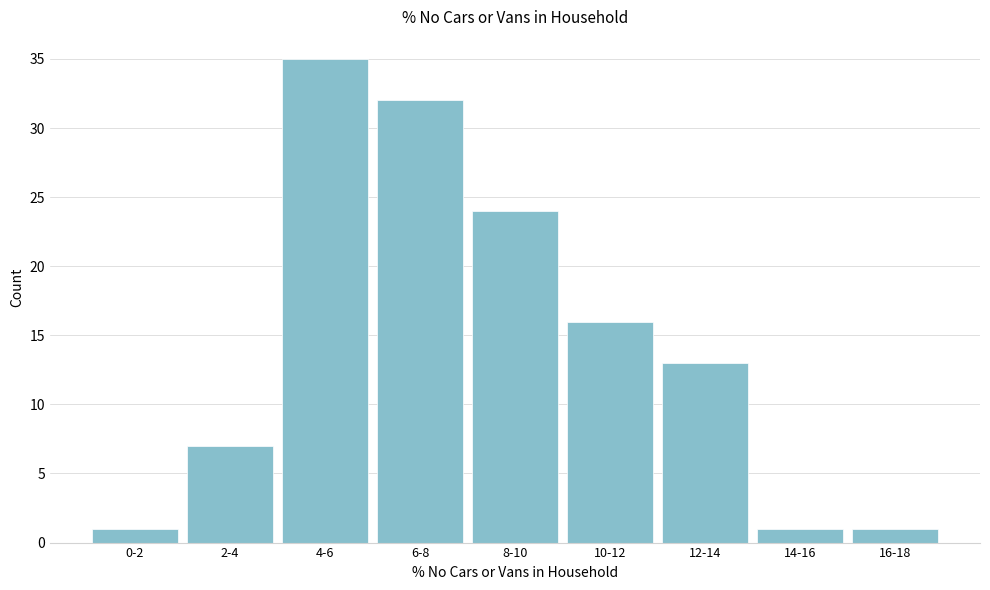

Reading left to right, extract all data points from this chart.

1	7	35	32	24	16	13	1	1